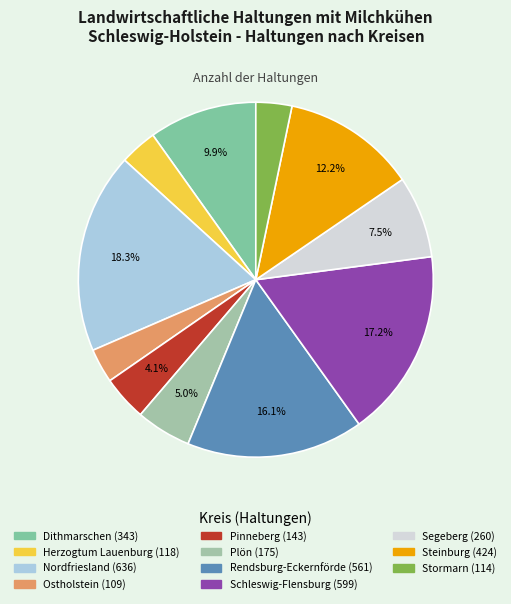

How much of the chart is everything except Rendsburg-Eckernförde?

83.9%